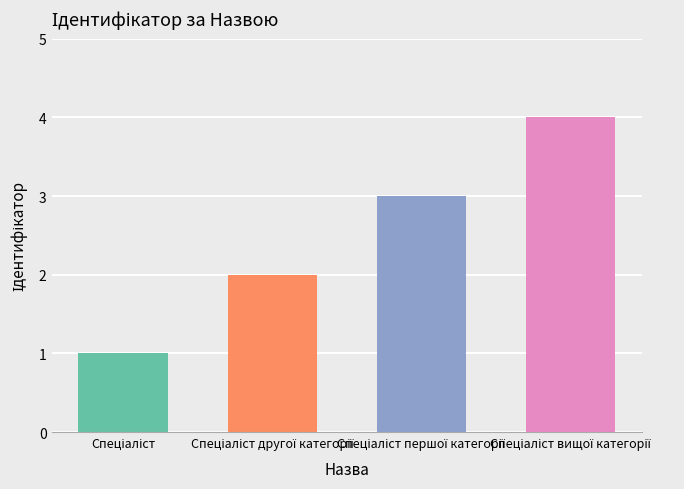

What is the maximum value shown in the chart?

4